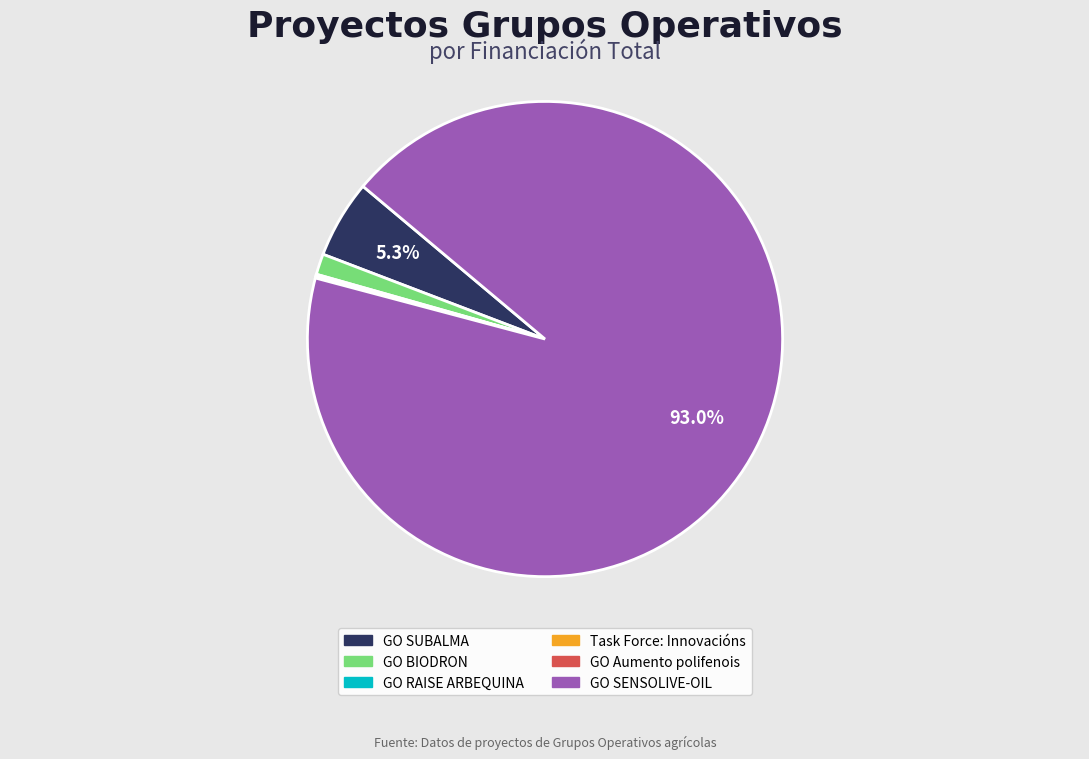

Combined, do GO BIODRON and GO SENSOLIVE-OIL account for over 50%?

Yes